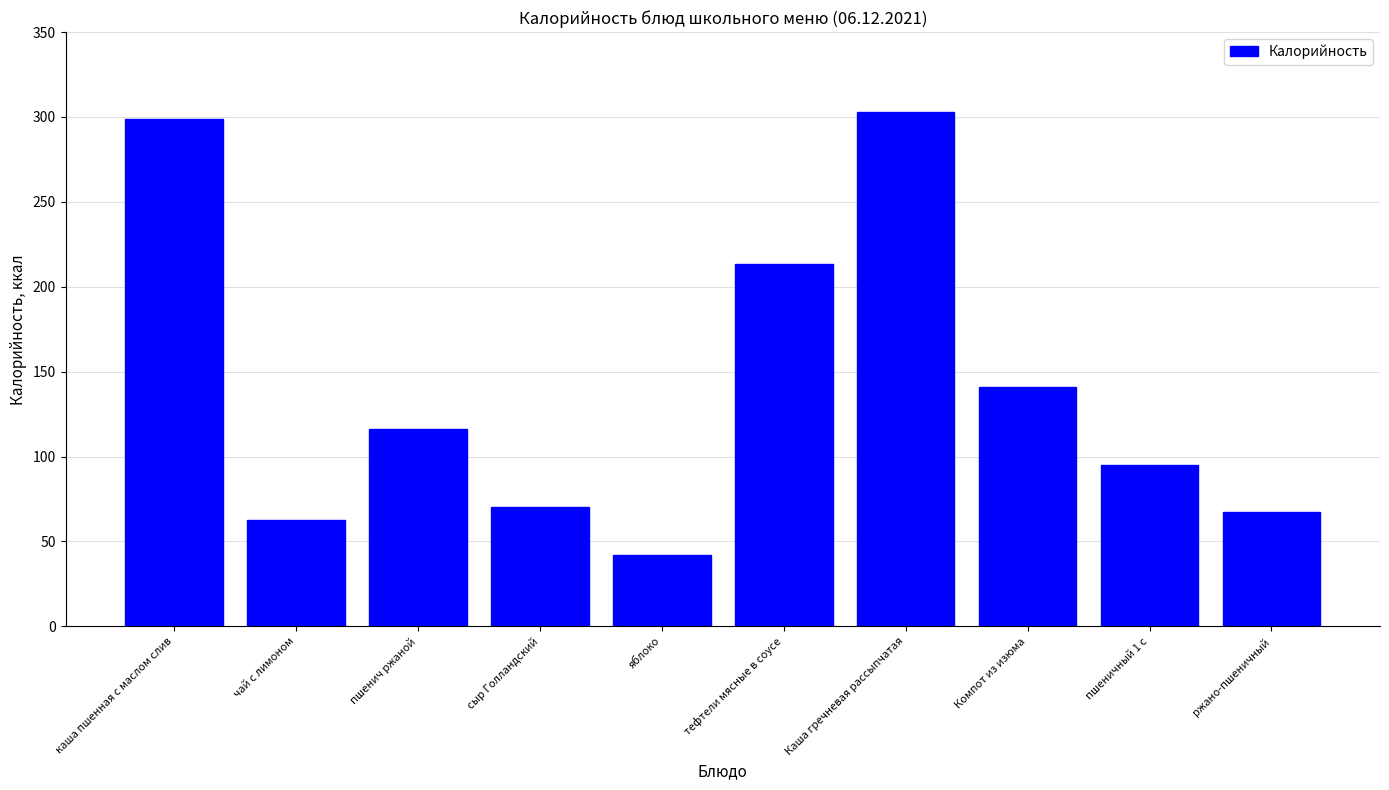

Approximately how many times larger is the value at тефтели мясные в соусе compared to чай с лимоном?

3.4